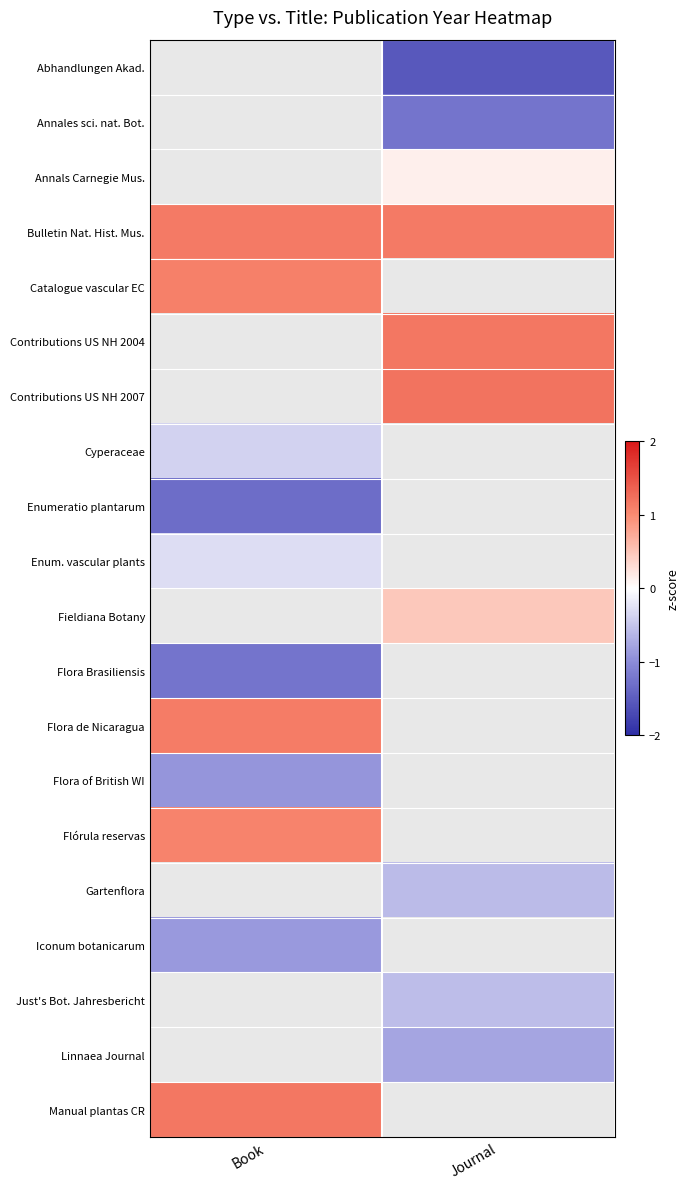

How many categories are shown in the chart?

2